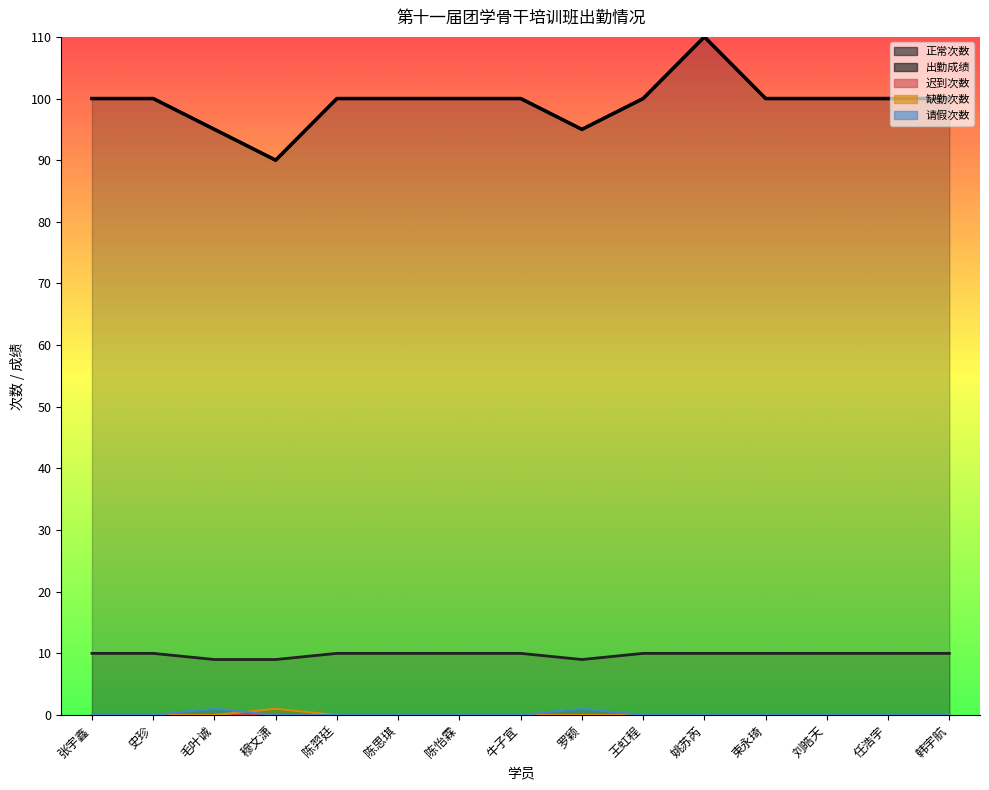

Which series changed the most between 陈羿廷 and 任浩宇?

缺勤次数